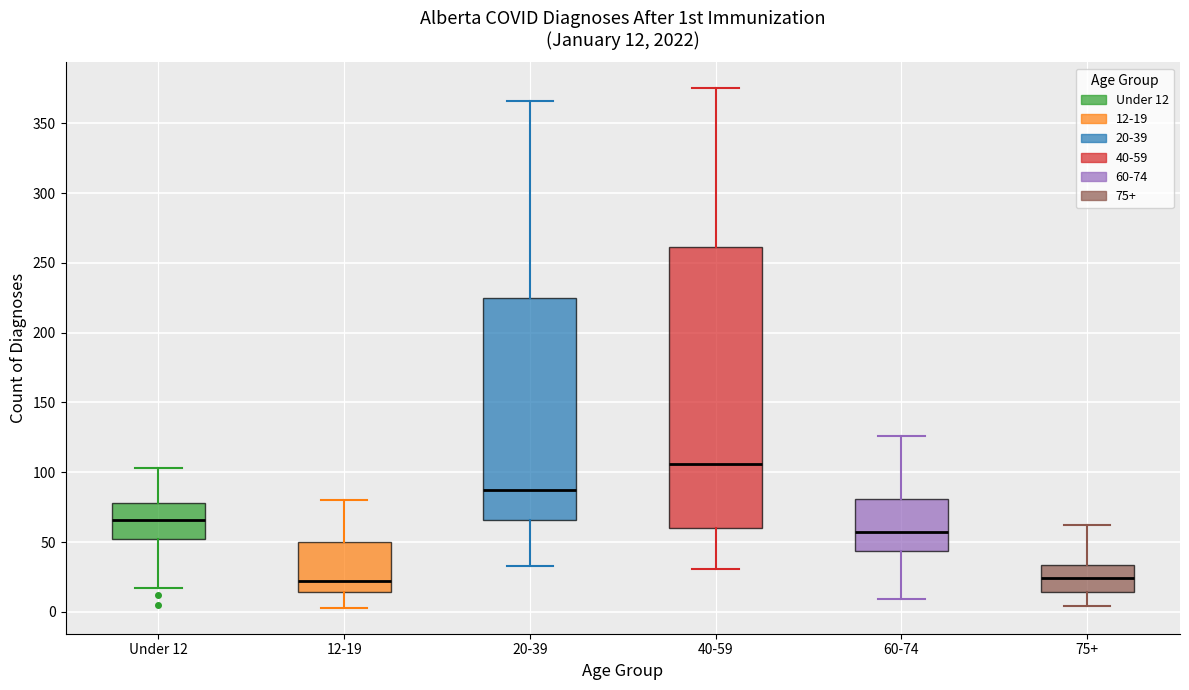

Which box is the tallest, from its lower edge to its upper edge?

40-59